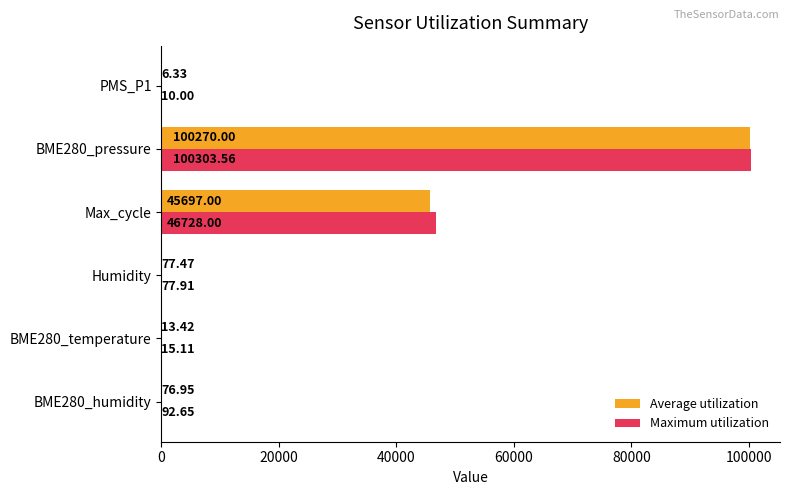

Between Max_cycle and PMS_P1, which series saw the biggest shift?

Maximum utilization